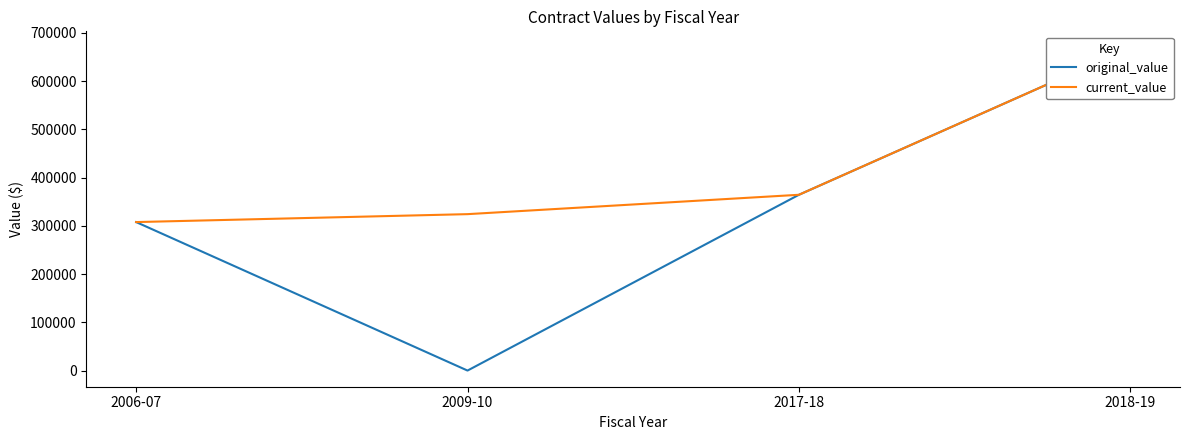

At how many categories does at least one series exceed 285235?

4